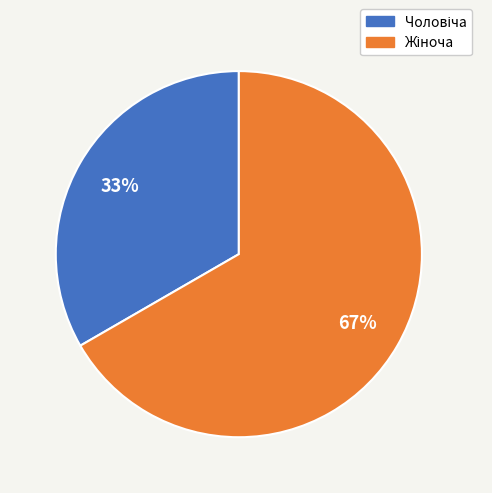

Count the number of slices in the pie.

2